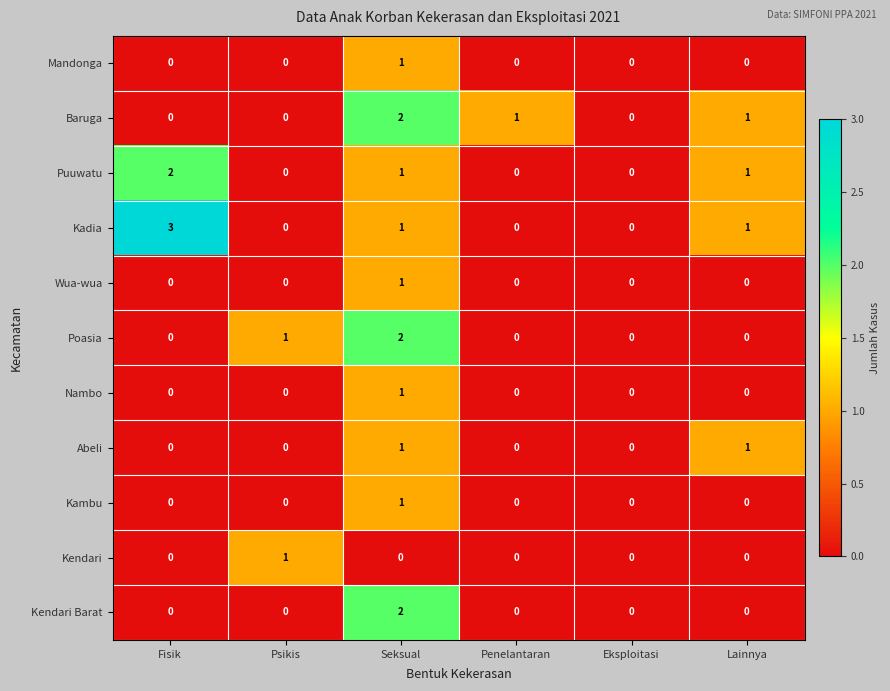

At which category does the chart reach its peak across all series?

Fisik